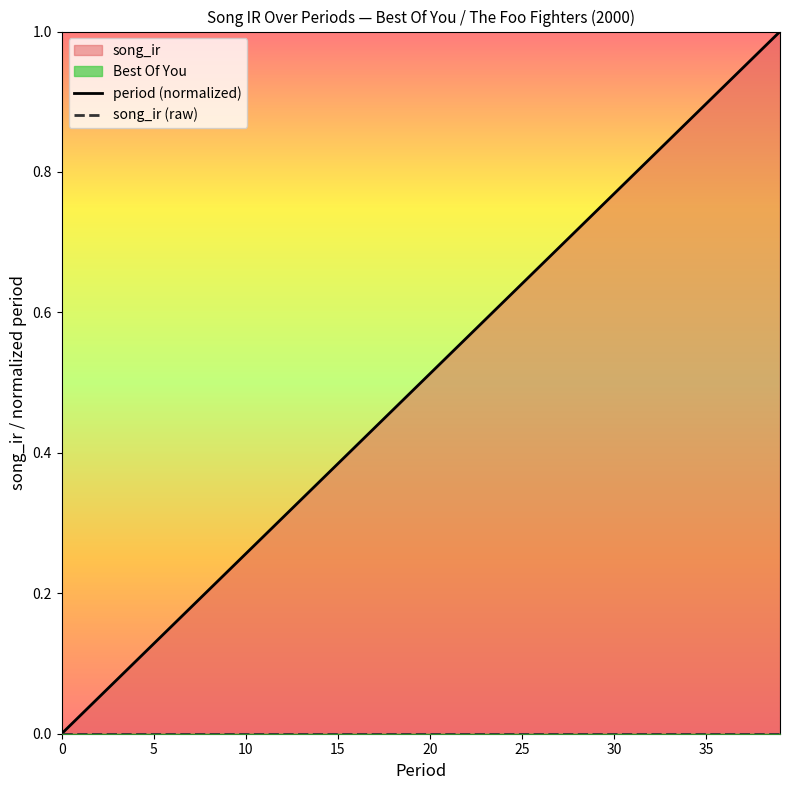

The value of period (normalized) at 10 is 0.1. True or false?

False